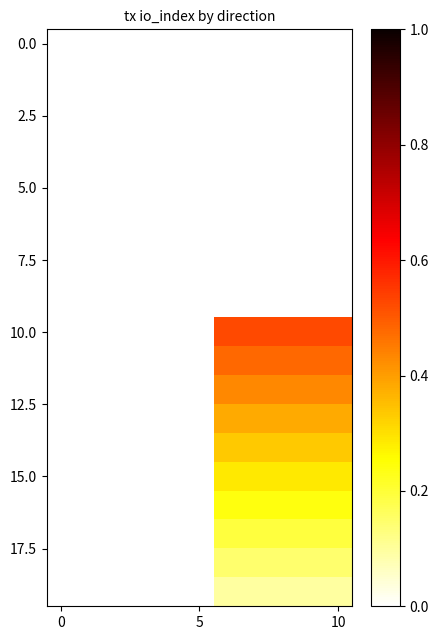

At how many categories does at least one series exceed 0?

5